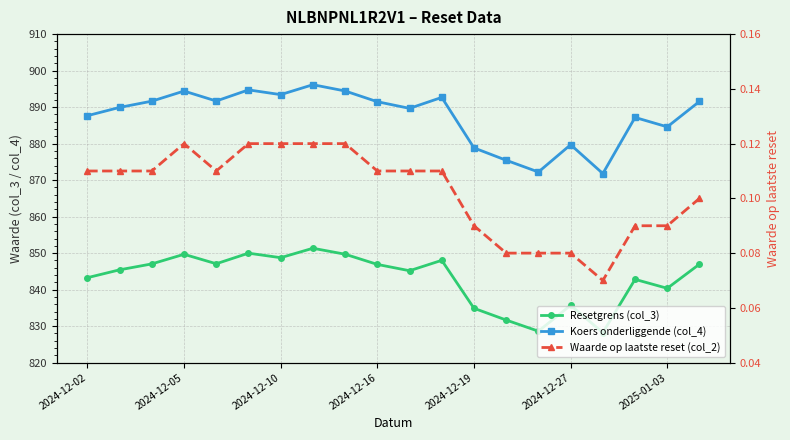

Between 2024-12-10 and 12, which is larger?

2024-12-10